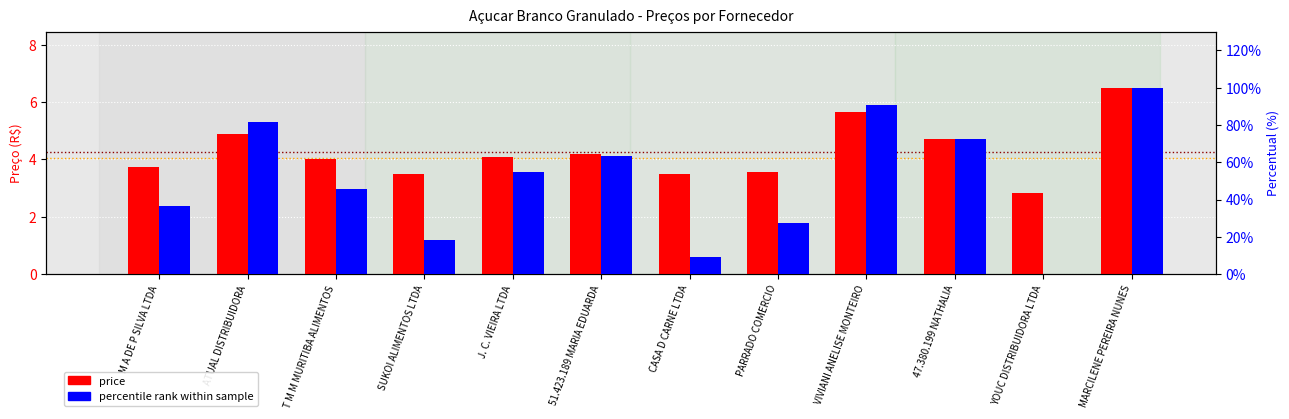

Is it true that price equals 3.6 at PARRADO COMERCIO?

True